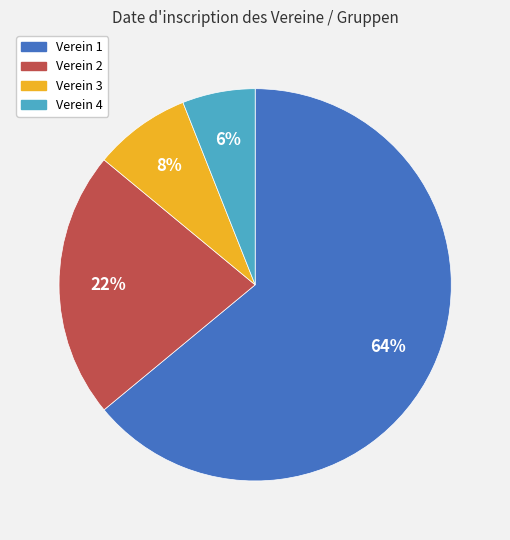

To the nearest percent, what is the difference between the largest and smallest slice percentages?

58%